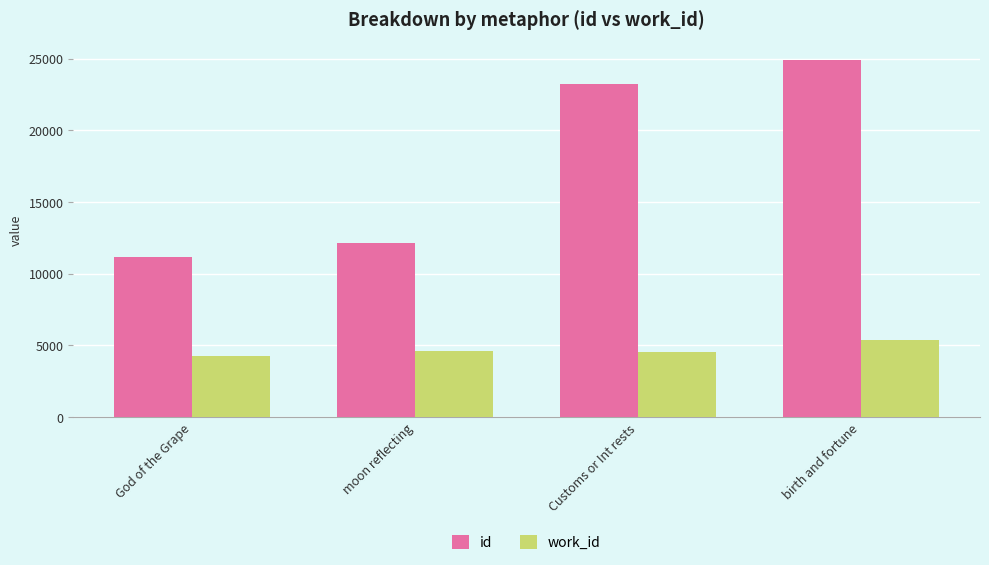

Read the id value at birth and fortune, to the nearest 10.

24930